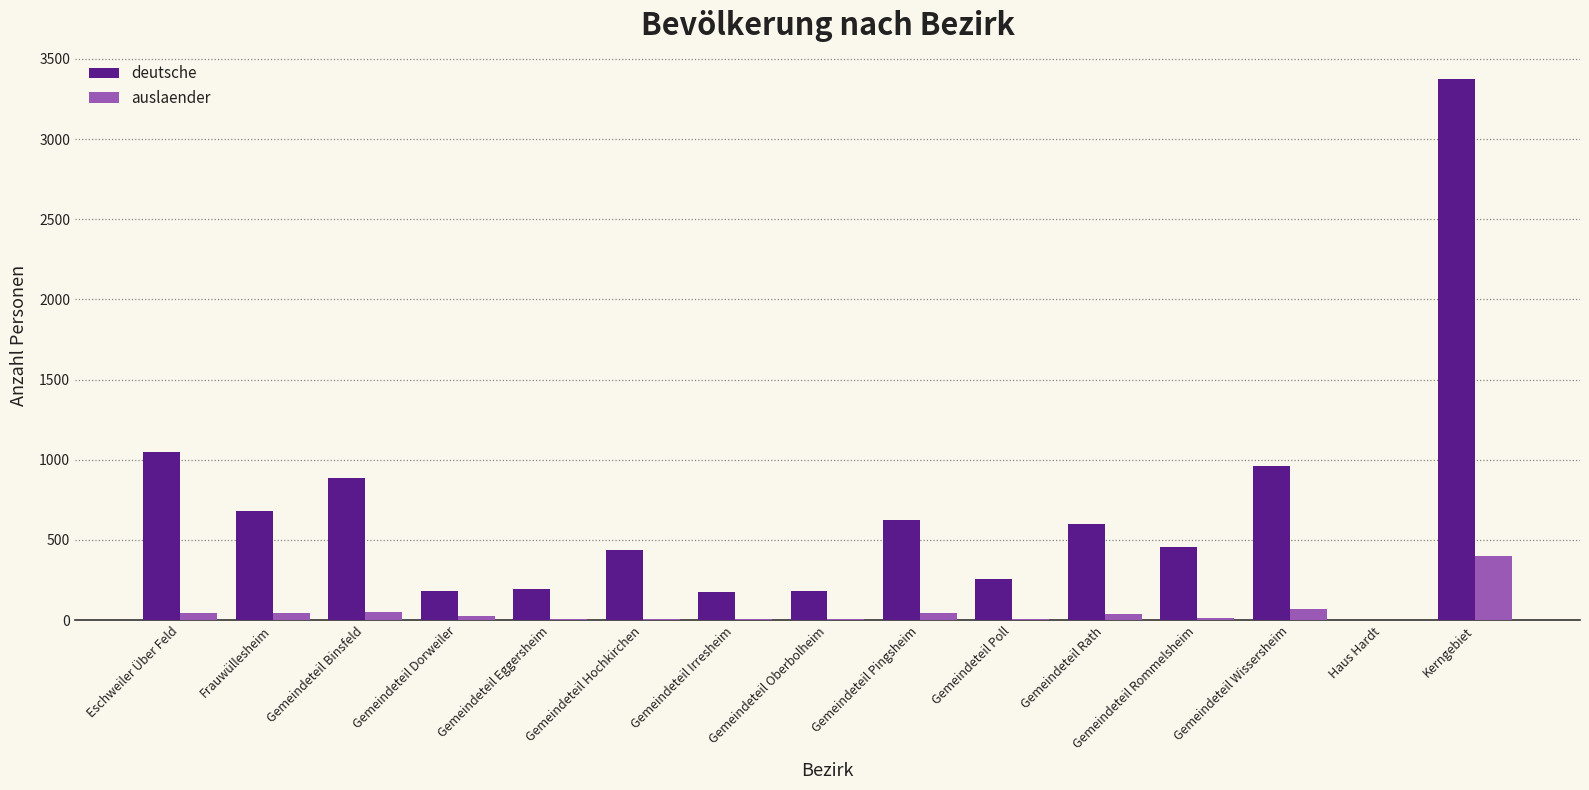

Between Gemeindeteil Hochkirchen and Gemeindeteil Wissersheim, which series saw the biggest shift?

deutsche